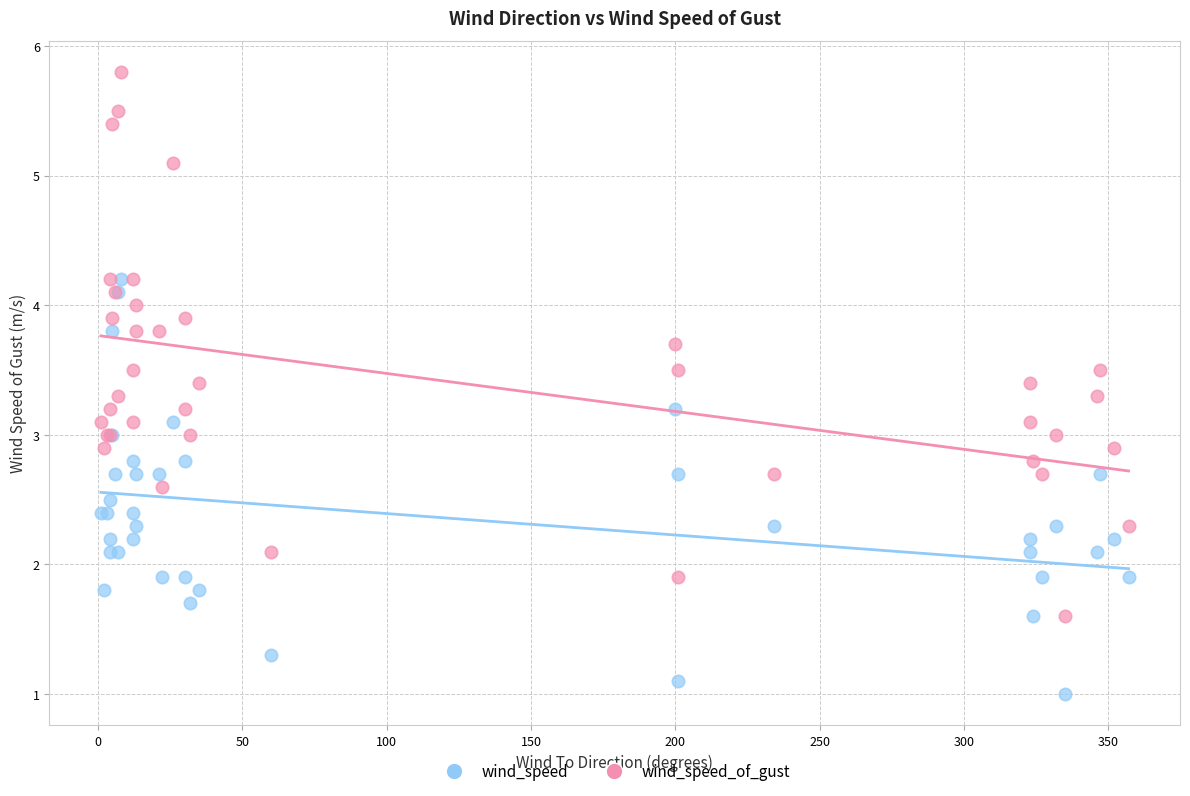

What is the X range (max minus min) for the scatter plot?

356.0